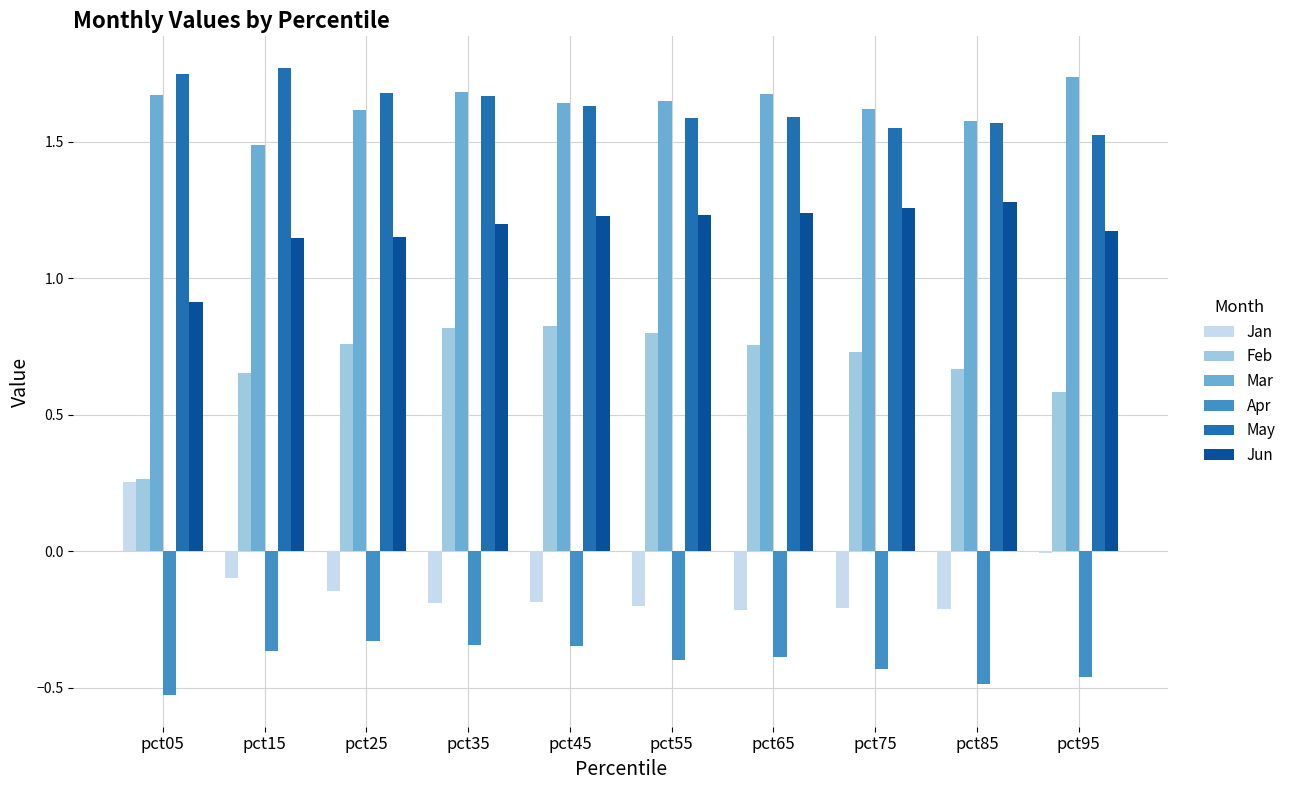

What is the sum of the Feb values at pct55 and pct85?

1.5